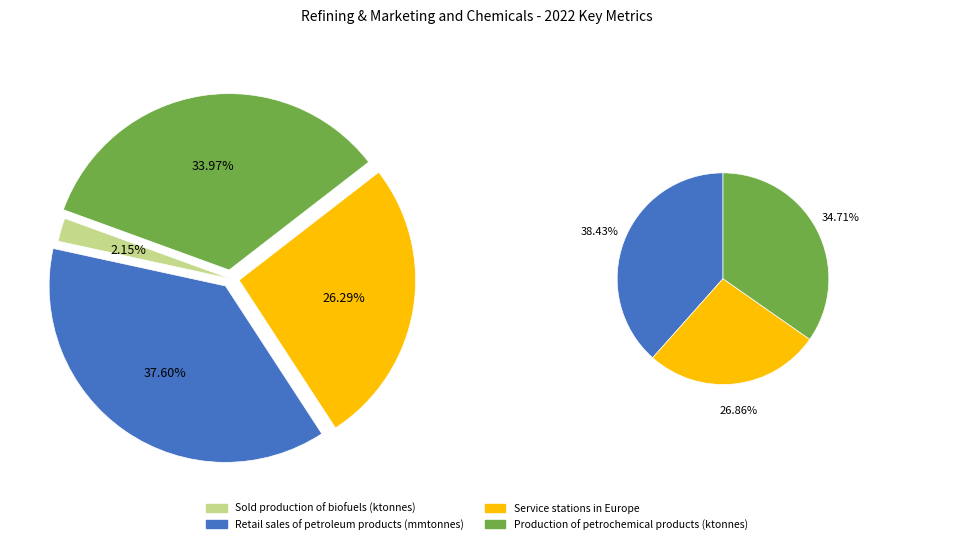

What is the ratio of the value at Production of petrochemical products (ktonnes) to the value at Service stations in Europe?

1.3